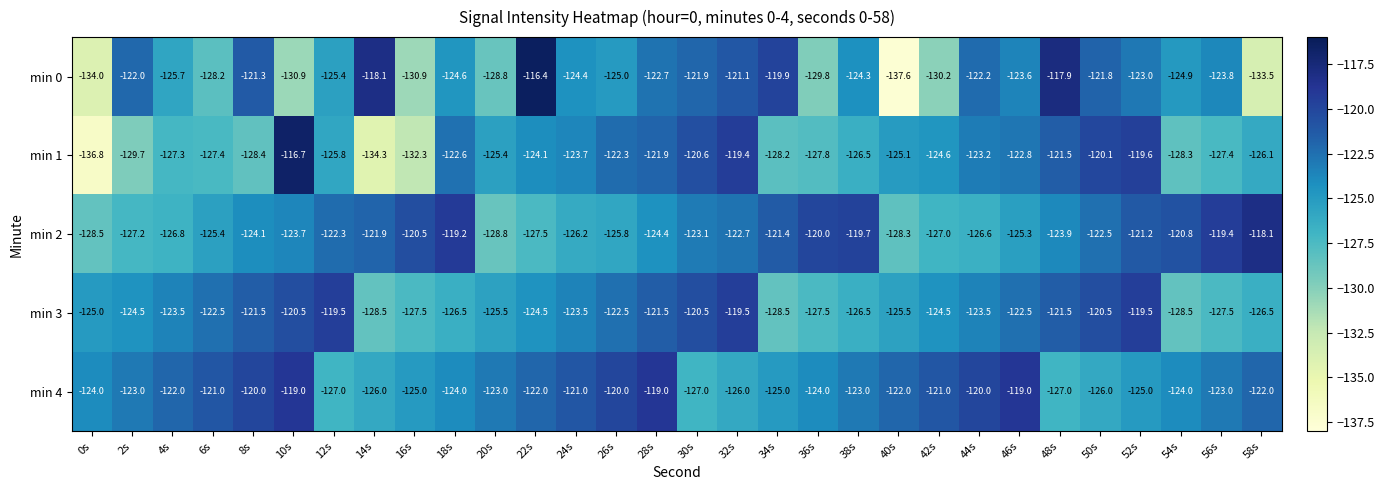

What is the difference between the highest and lowest values at 8s?

8.4